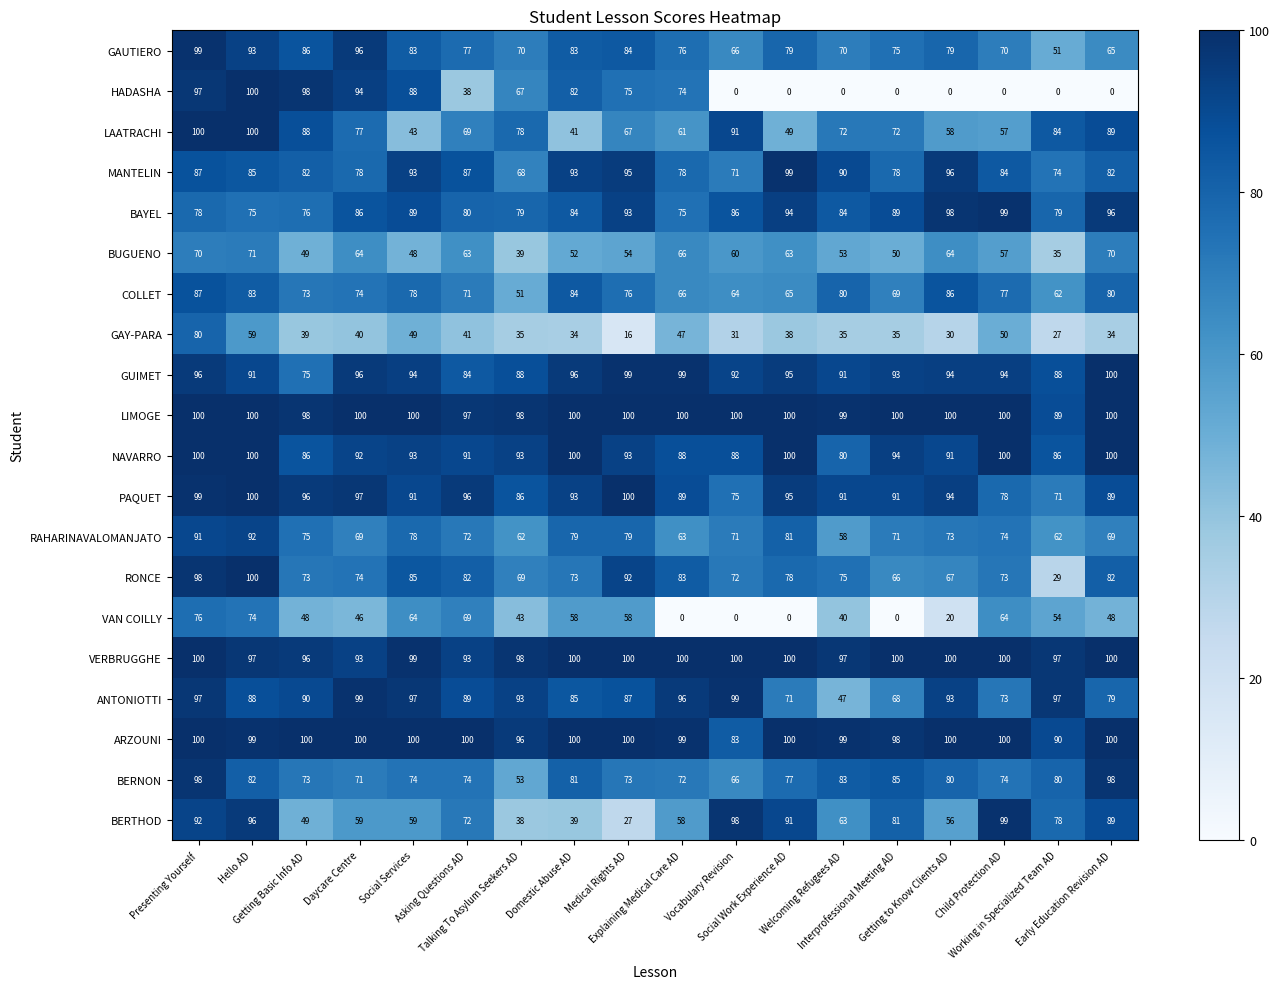

What is the average value of the BUGUENO series?

57